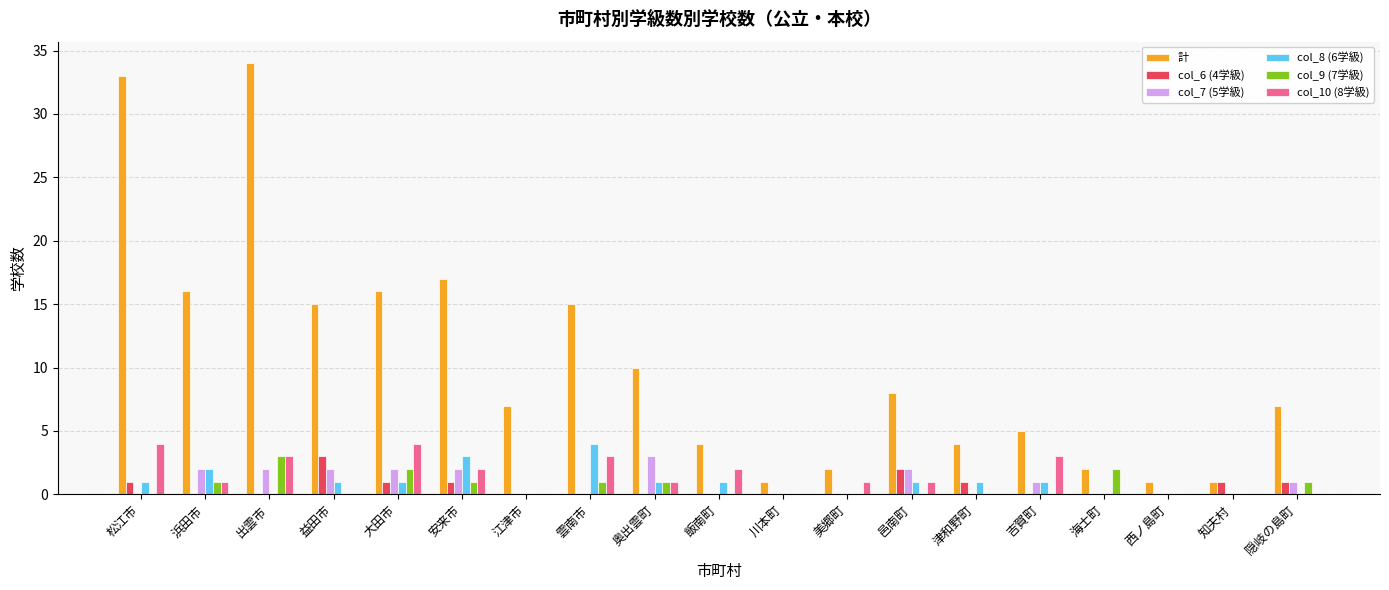

Reading right to left, extract all data points from this chart.

計: 隠岐の島町=7	知夫村=1	西ノ島町=1	海士町=2	吉賀町=5	津和野町=4	邑南町=8	美郷町=2	川本町=1	飯南町=4	奥出雲町=10	雲南市=15	江津市=7	安来市=17	大田市=16	益田市=15	出雲市=34	浜田市=16	松江市=33
col_6 (4学級): 隠岐の島町=1	知夫村=1	西ノ島町=0	海士町=0	吉賀町=0	津和野町=1	邑南町=2	美郷町=0	川本町=0	飯南町=0	奥出雲町=0	雲南市=0	江津市=0	安来市=1	大田市=1	益田市=3	出雲市=0	浜田市=0	松江市=1
col_7 (5学級): 隠岐の島町=1	知夫村=0	西ノ島町=0	海士町=0	吉賀町=1	津和野町=0	邑南町=2	美郷町=0	川本町=0	飯南町=0	奥出雲町=3	雲南市=0	江津市=0	安来市=2	大田市=2	益田市=2	出雲市=2	浜田市=2	松江市=0
col_8 (6学級): 隠岐の島町=0	知夫村=0	西ノ島町=0	海士町=0	吉賀町=1	津和野町=1	邑南町=1	美郷町=0	川本町=0	飯南町=1	奥出雲町=1	雲南市=4	江津市=0	安来市=3	大田市=1	益田市=1	出雲市=0	浜田市=2	松江市=1
col_9 (7学級): 隠岐の島町=1	知夫村=0	西ノ島町=0	海士町=2	吉賀町=0	津和野町=0	邑南町=0	美郷町=0	川本町=0	飯南町=0	奥出雲町=1	雲南市=1	江津市=0	安来市=1	大田市=2	益田市=0	出雲市=3	浜田市=1	松江市=0
col_10 (8学級): 隠岐の島町=0	知夫村=0	西ノ島町=0	海士町=0	吉賀町=3	津和野町=0	邑南町=1	美郷町=1	川本町=0	飯南町=2	奥出雲町=1	雲南市=3	江津市=0	安来市=2	大田市=4	益田市=0	出雲市=3	浜田市=1	松江市=4